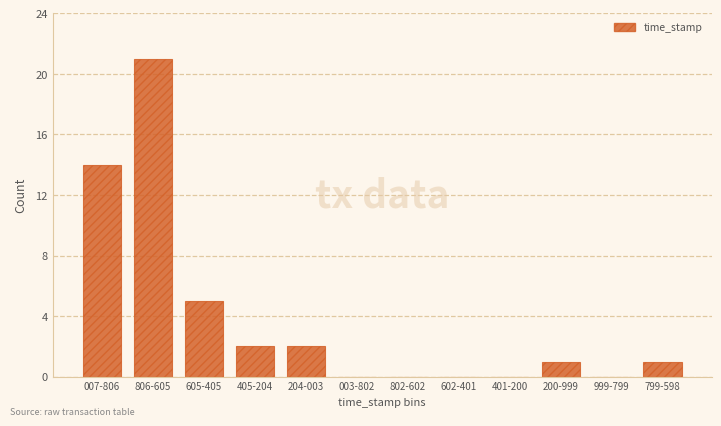

Reading right to left, what are all the values shown in this chart?

799-598=1	999-799=0	200-999=1	401-200=0	602-401=0	802-602=0	003-802=0	204-003=2	405-204=2	605-405=5	806-605=21	007-806=14